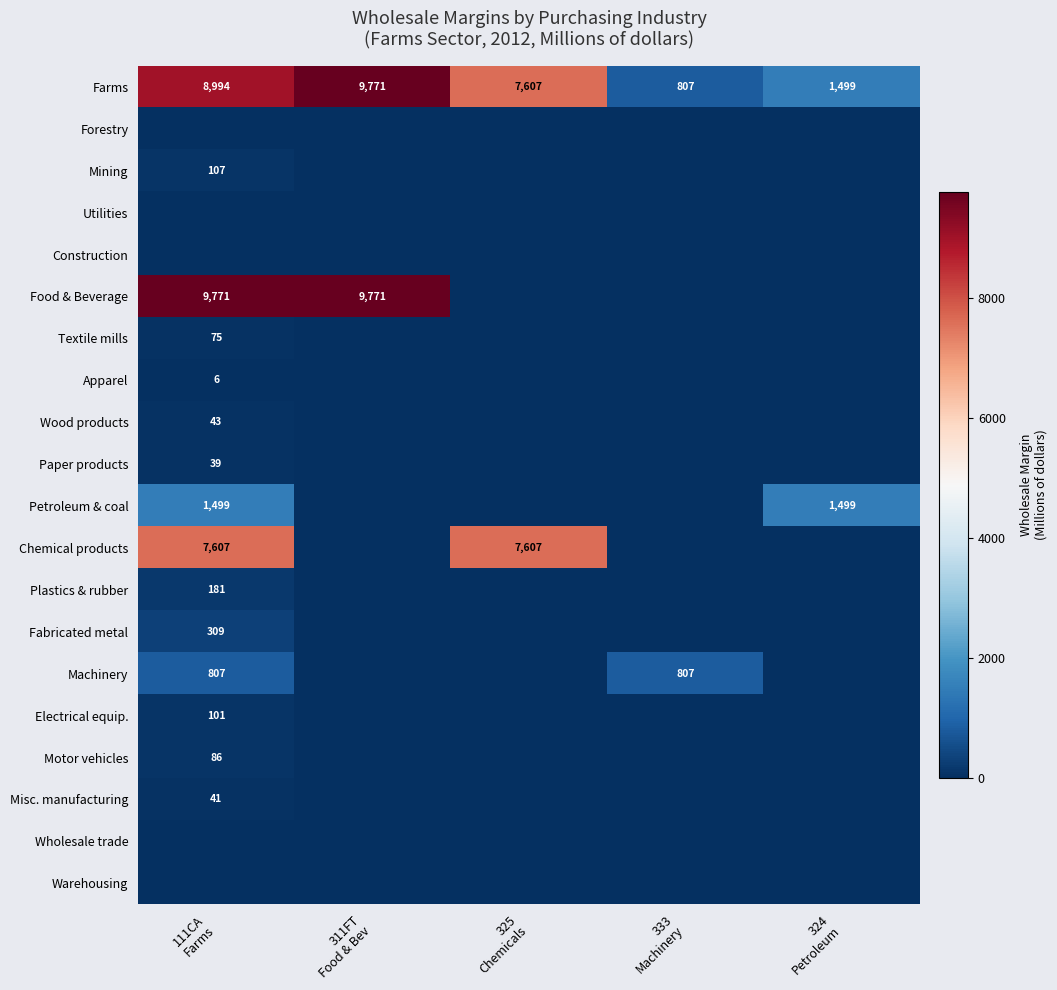

Rank the categories by Apparel value from lowest to highest.

311FT Food & Bev, 325 Chemicals, 333 Machinery, 324 Petroleum, 111CA Farms